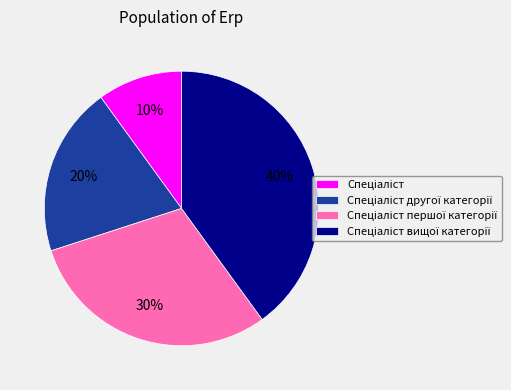

To the nearest percent, what is the difference between the largest and smallest slice percentages?

30%